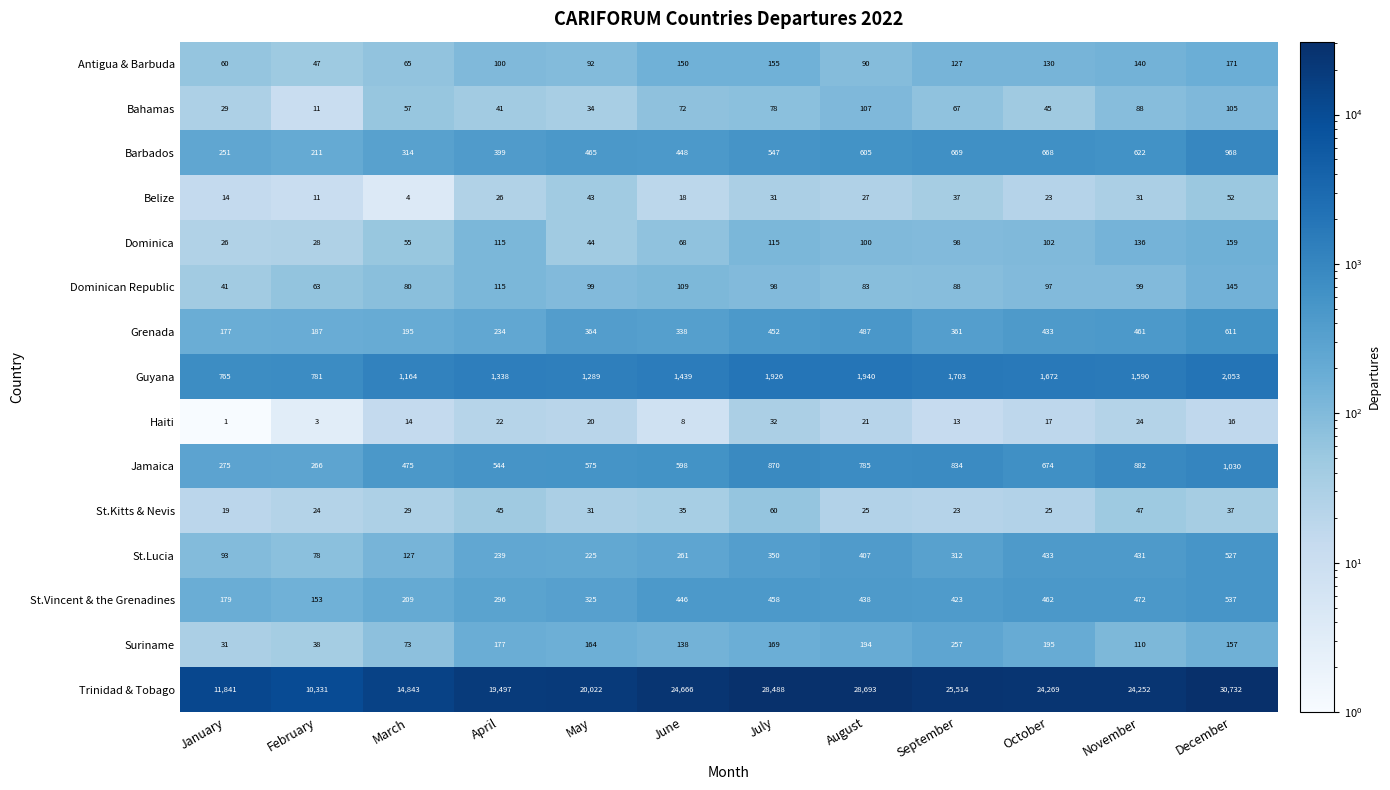

Which series has the largest range (max minus min)?

Trinidad & Tobago